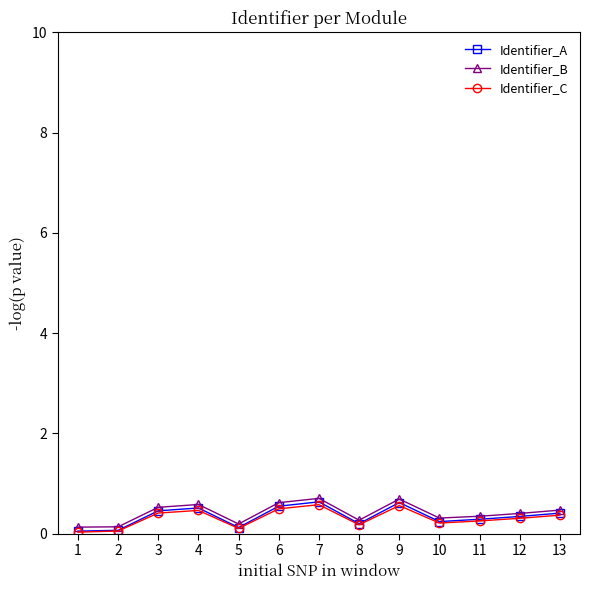

True or false: Identifier_B and Identifier_C cross at least once.

False